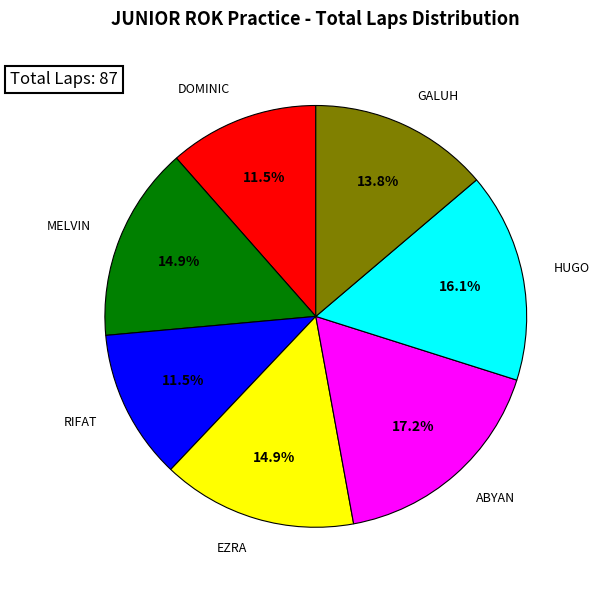

What percentage is NOT represented by DOMINIC?

88.5%